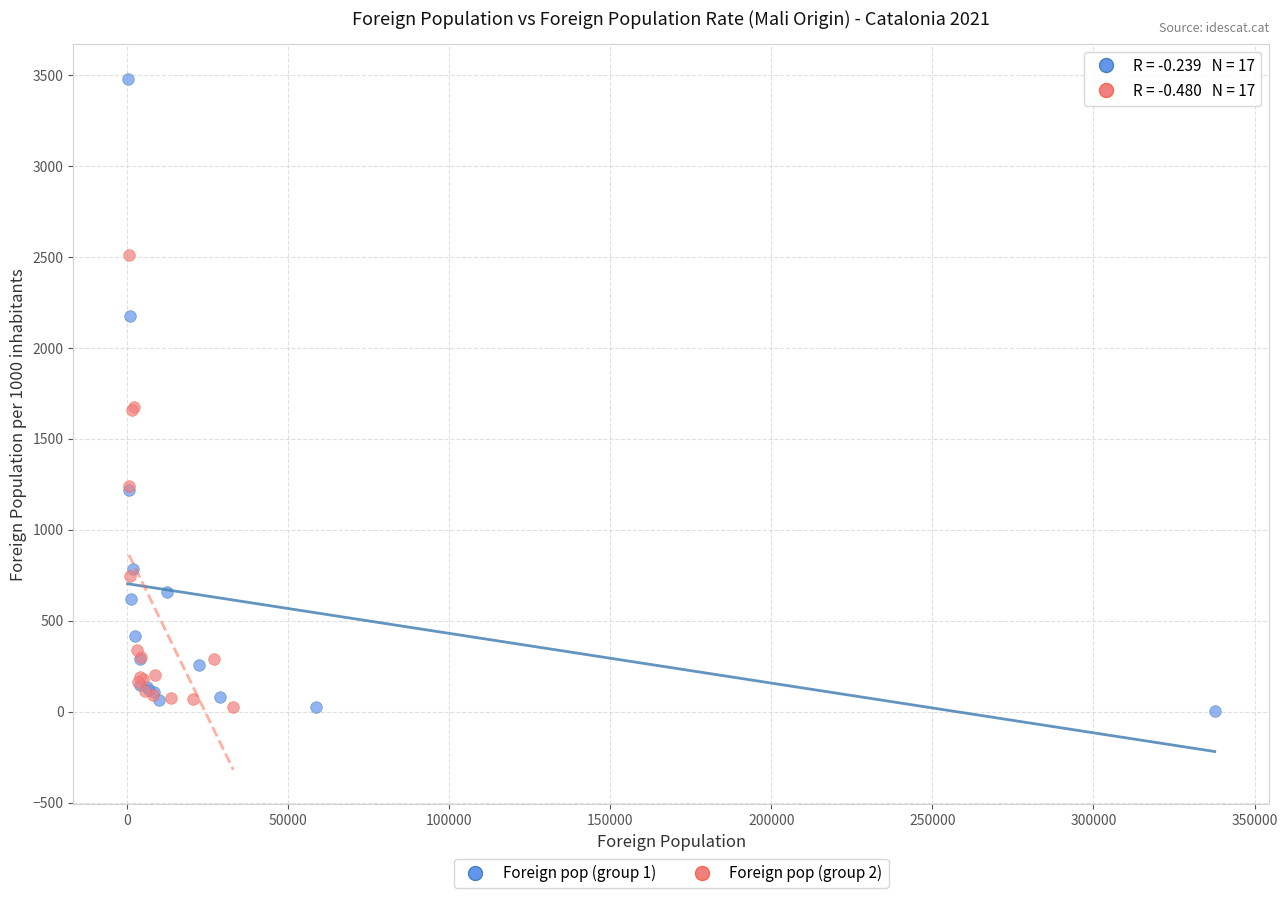

Which series reaches the maximum Y coordinate?

Foreign pop (group 1)